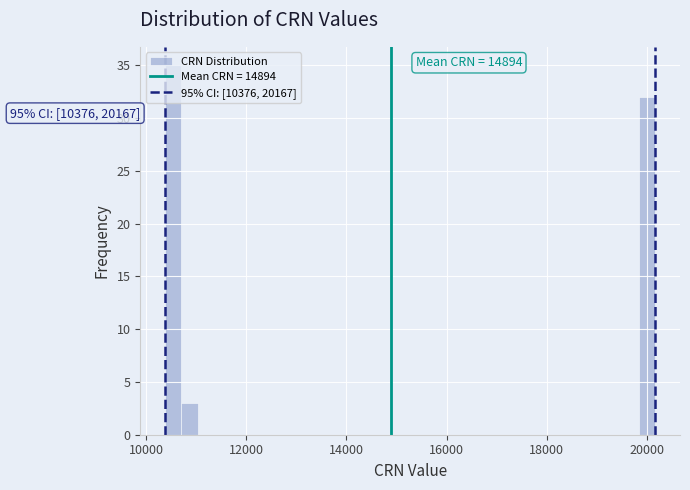

Read against the x-axis, roughly where is the centre of the tallest bar?

10600